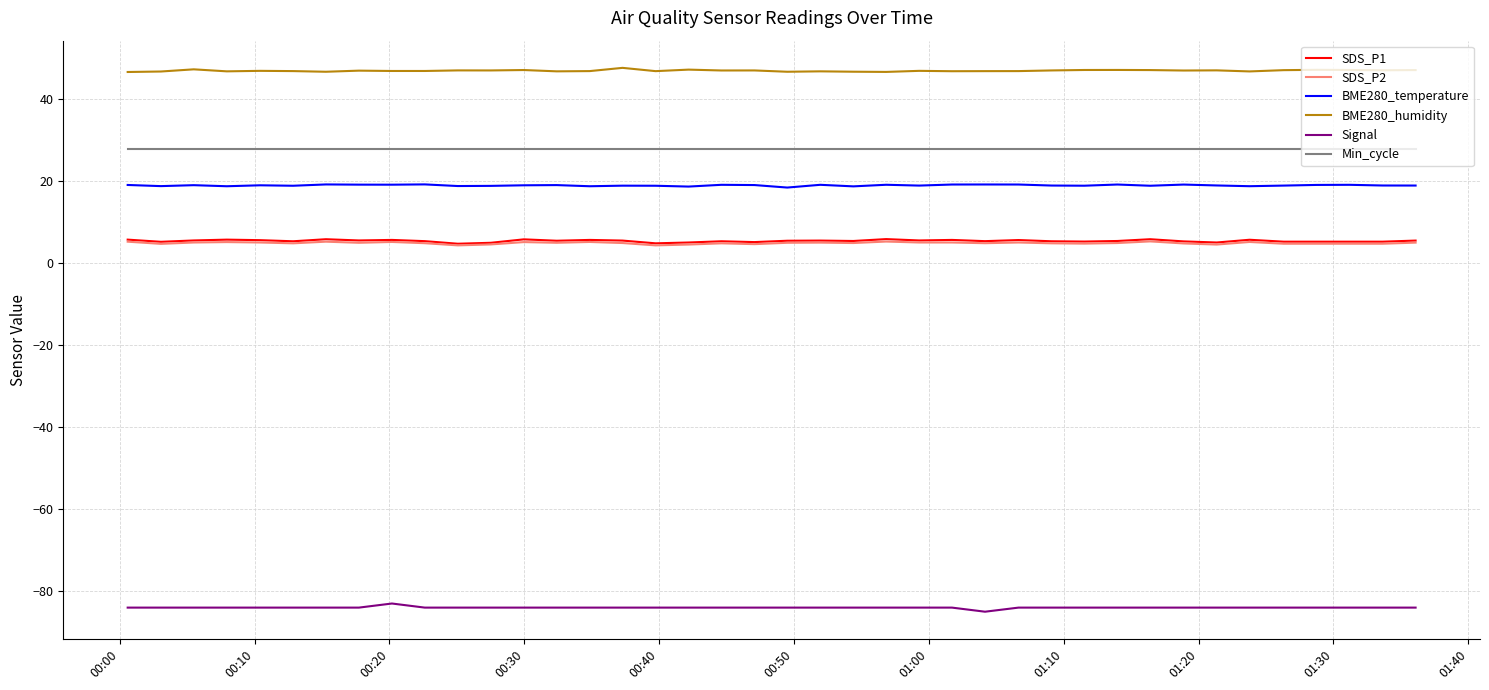

True or false: BME280_humidity and SDS_P2 intersect in this chart.

False